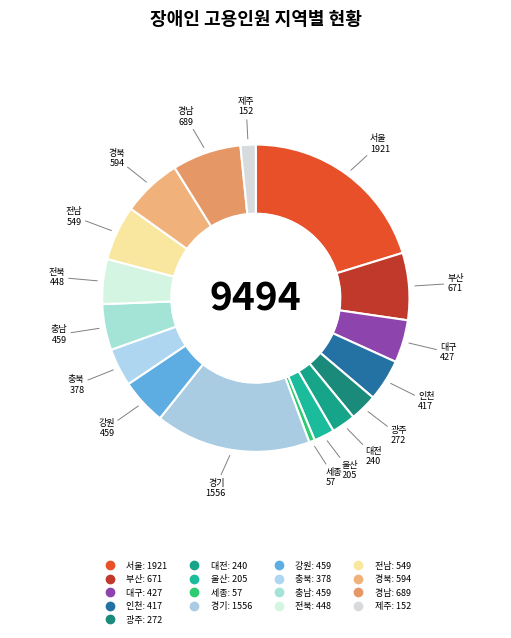

How many slices are in this pie chart?

17